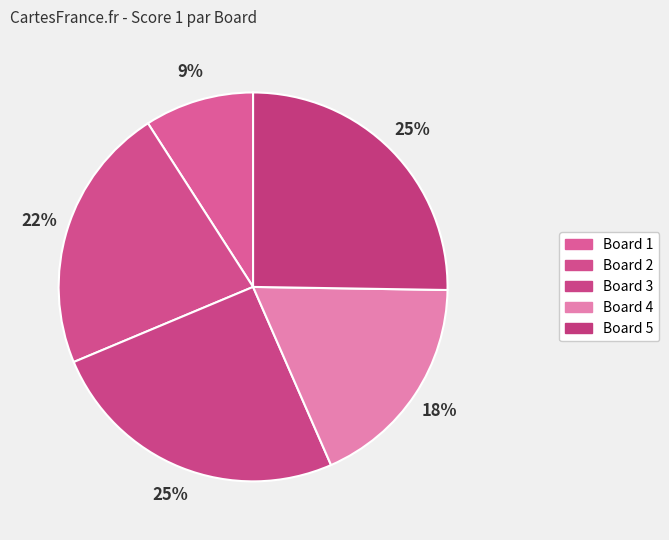

How many slices are in this pie chart?

5